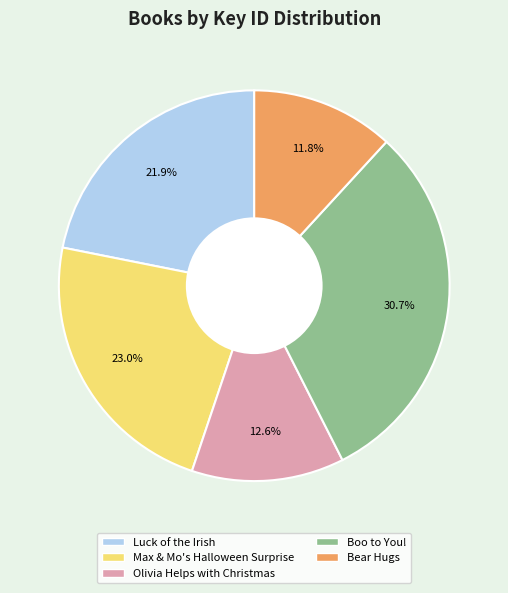

To the nearest percent, what is the average slice percentage?

20%